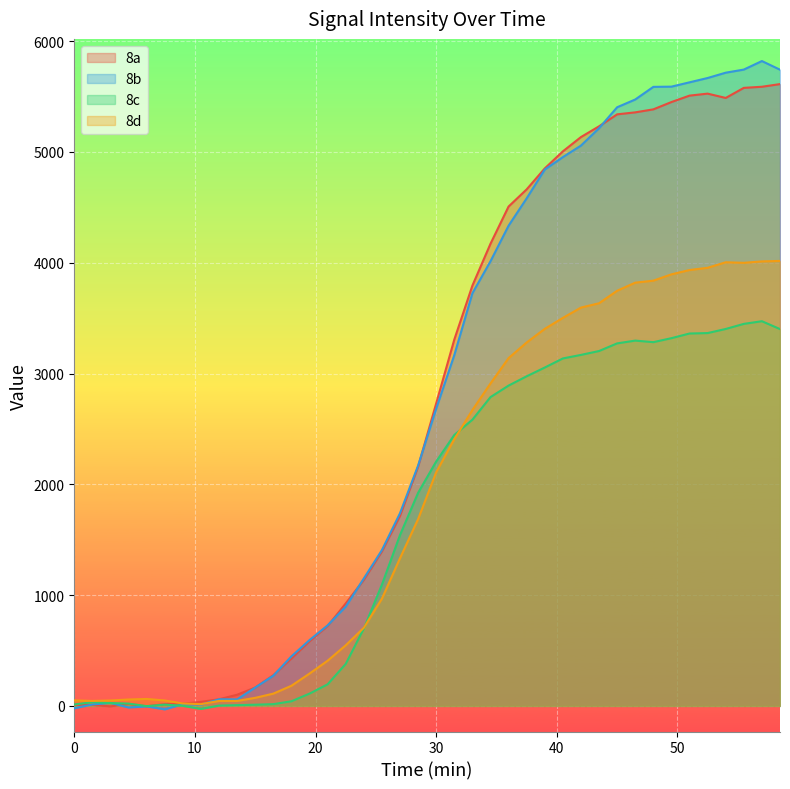

What is the greatest value displayed?

5820